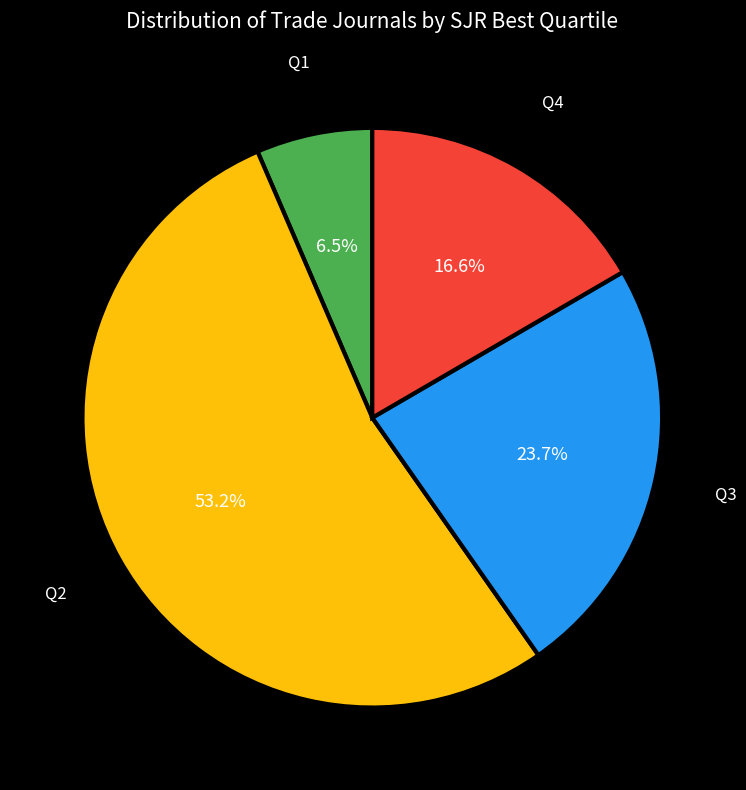

The Q4 slice represents 9% of the pie. True or false?

False